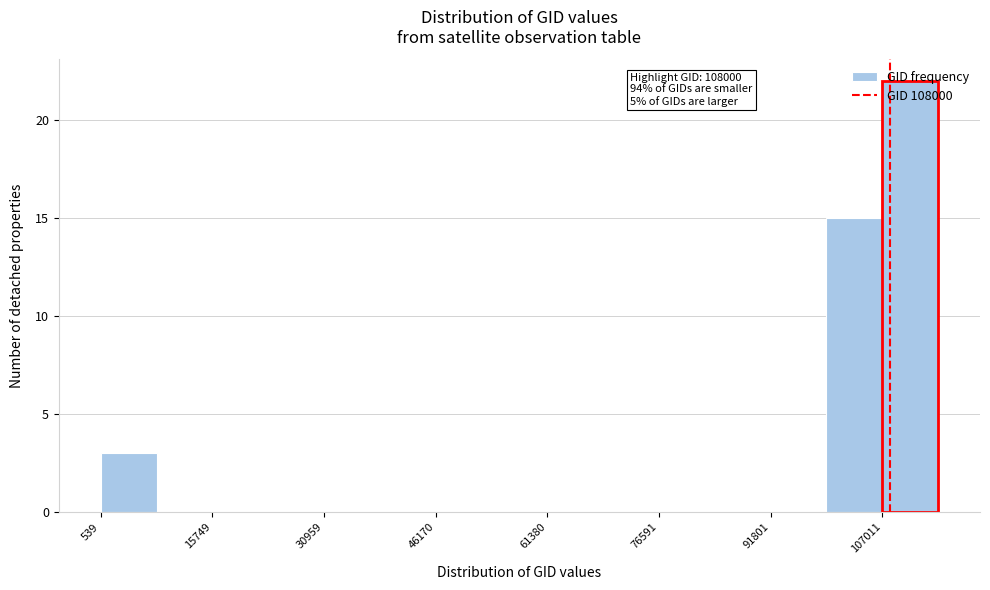

Around what value on the x-axis is the tallest bar? Give the approximate position of its centre, as read against the axis.

110000